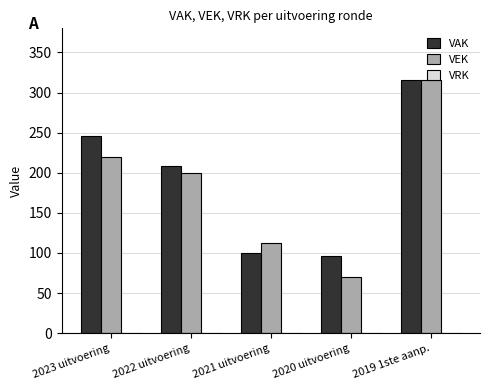

What is the greatest value displayed?

315